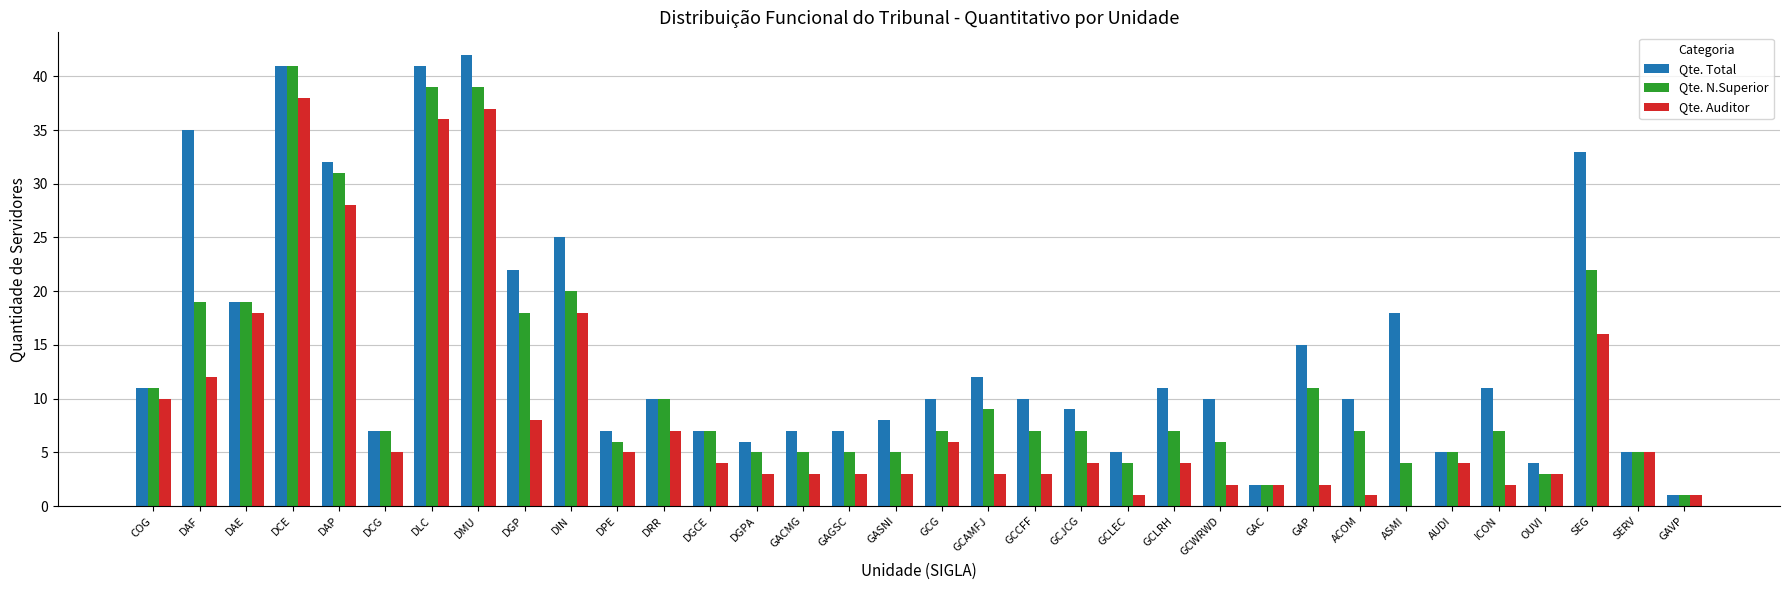

Which series has the largest total across all categories?

Qte. Total